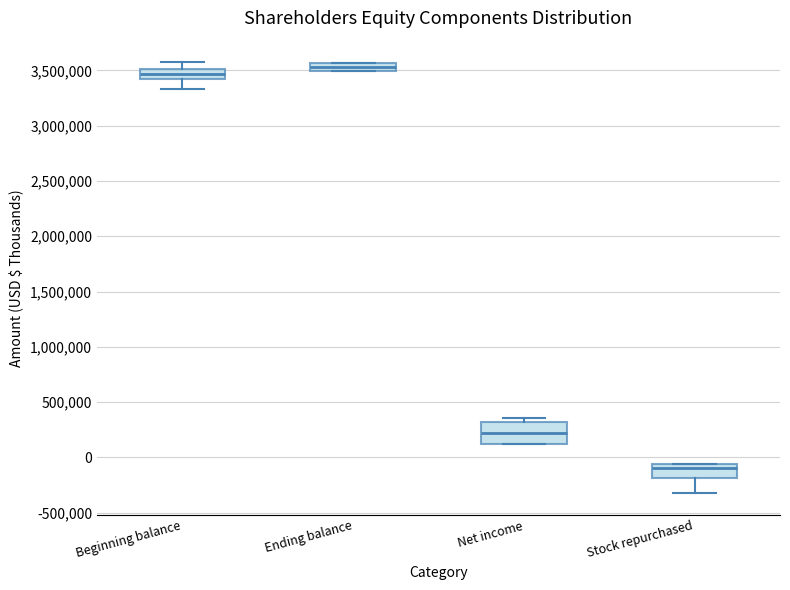

Comparing the boxes themselves (not the whiskers), which one is the tallest?

Net income